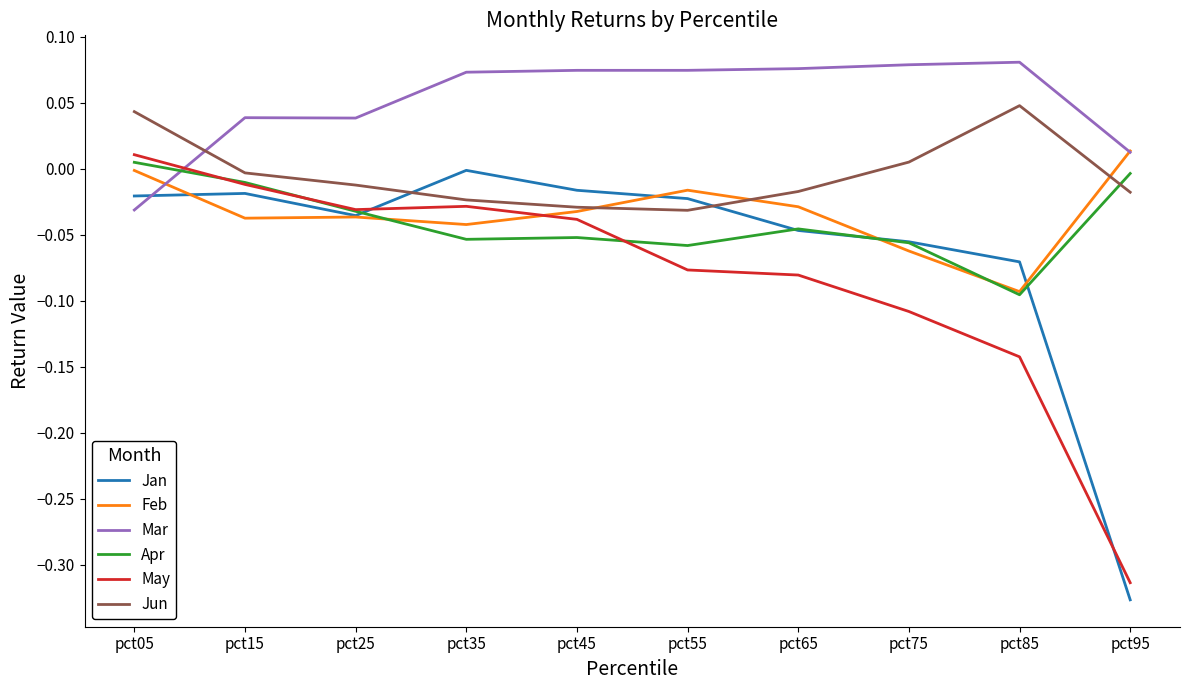

How many lines are shown in the chart?

6